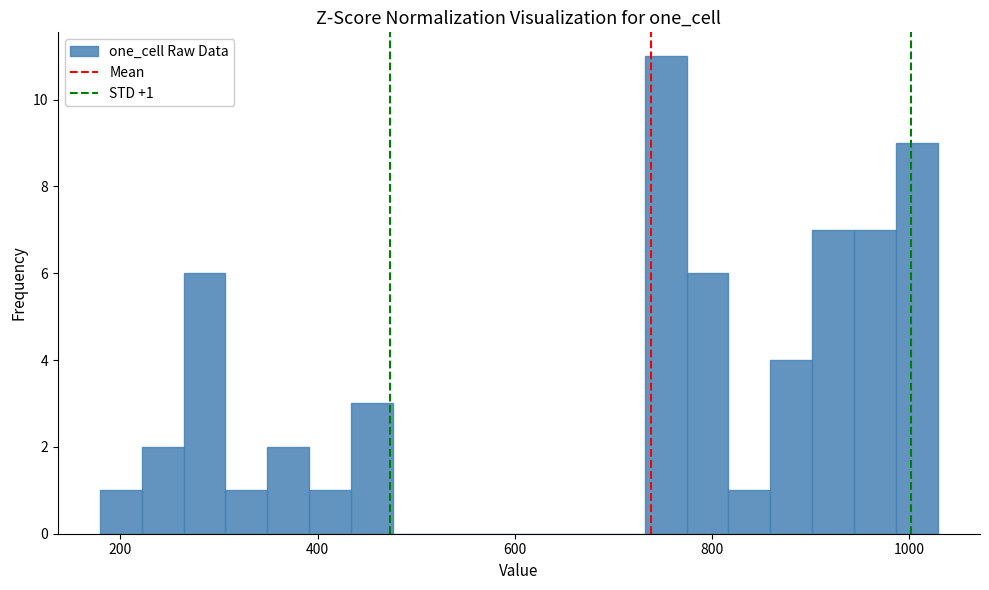

Read against the x-axis, roughly where is the centre of the tallest bar?

760